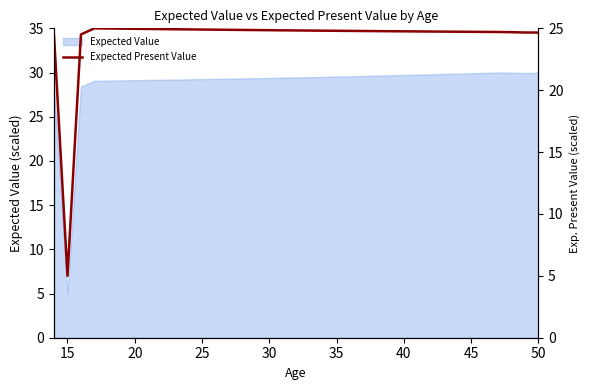

Is it true that Expected Value equals 8.5 at 50?

False